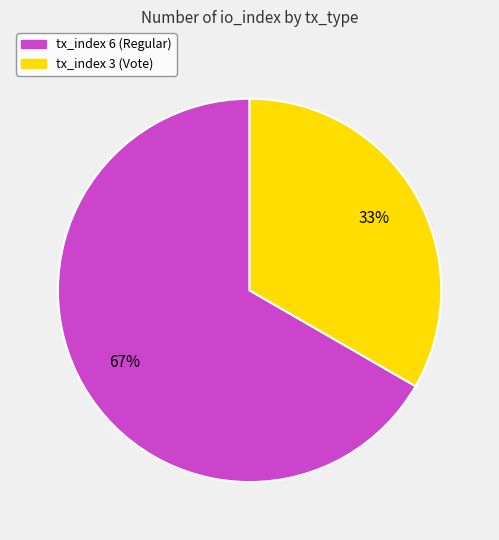

How many slices are in this pie chart?

2